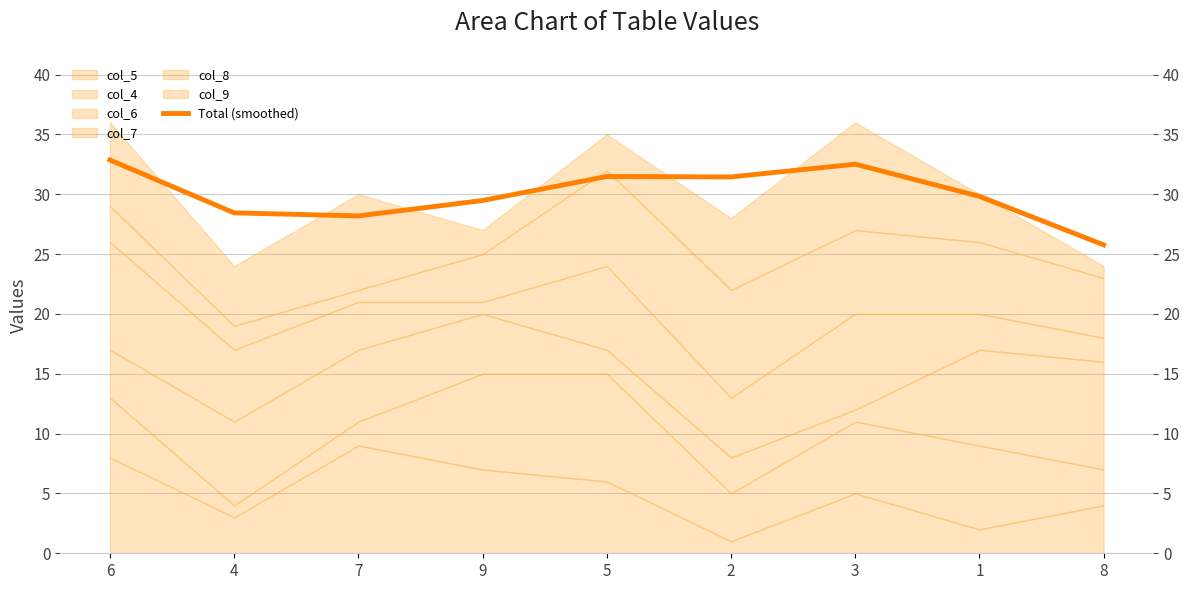

Read the value at 1.

29.8